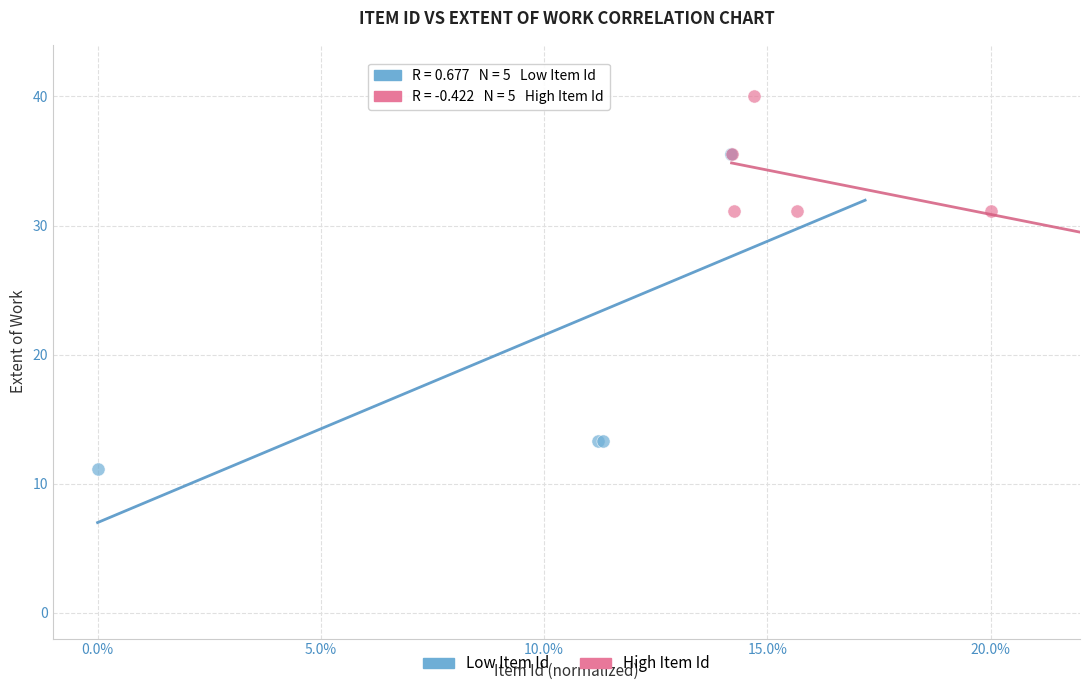

Which series has the largest Y range (max minus min)?

Low Item Id